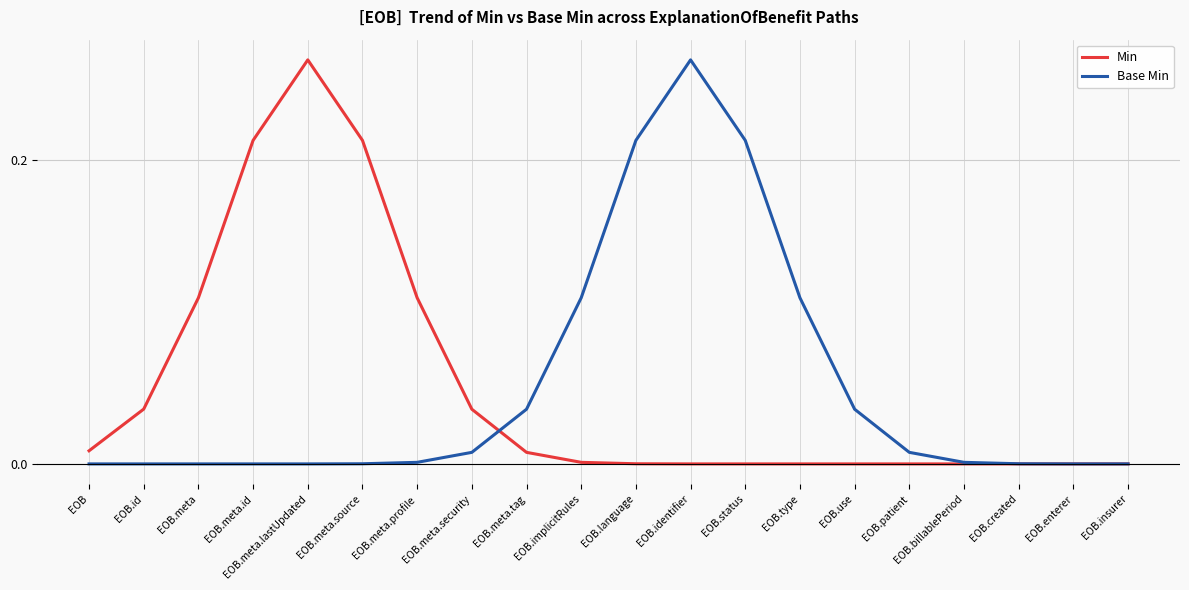

At EOB.status, list the series in order from smallest to largest.

Min, Base Min